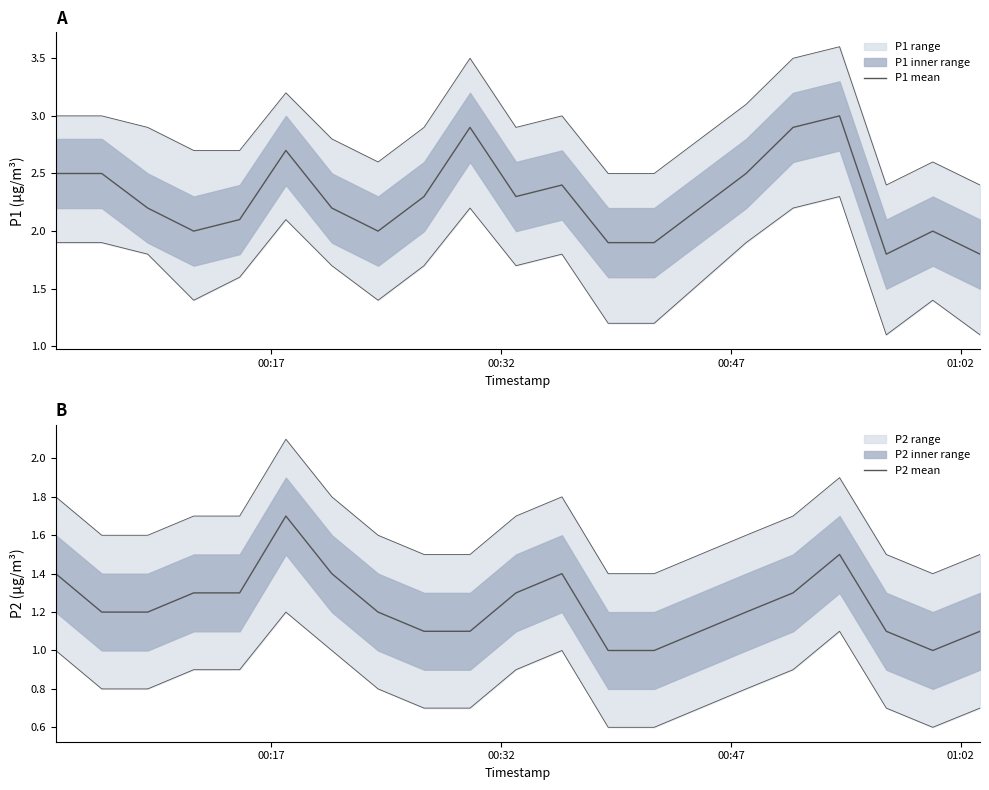

How many data points in P1 mean are less than 2?

4